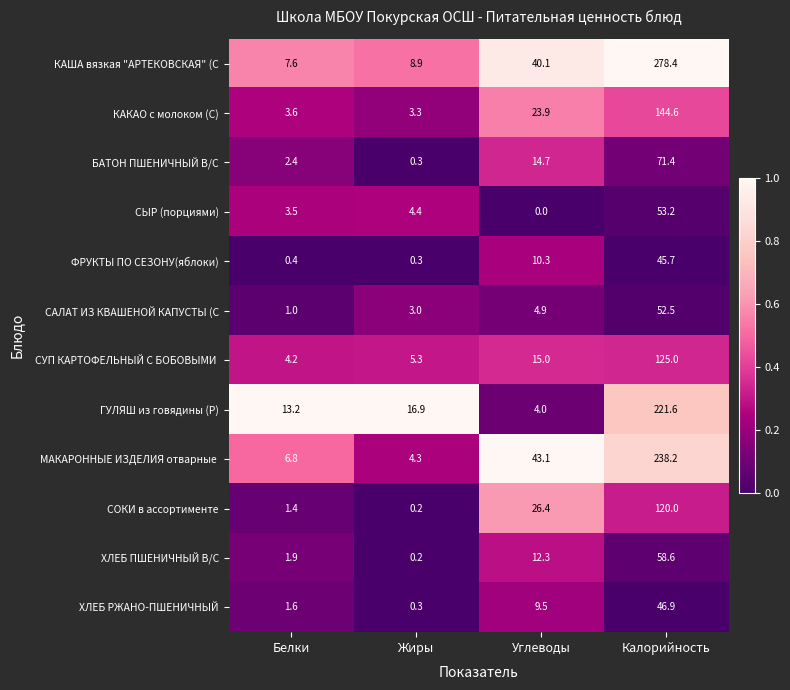

What is the average value of the СЫР (порциями) series?

15.3